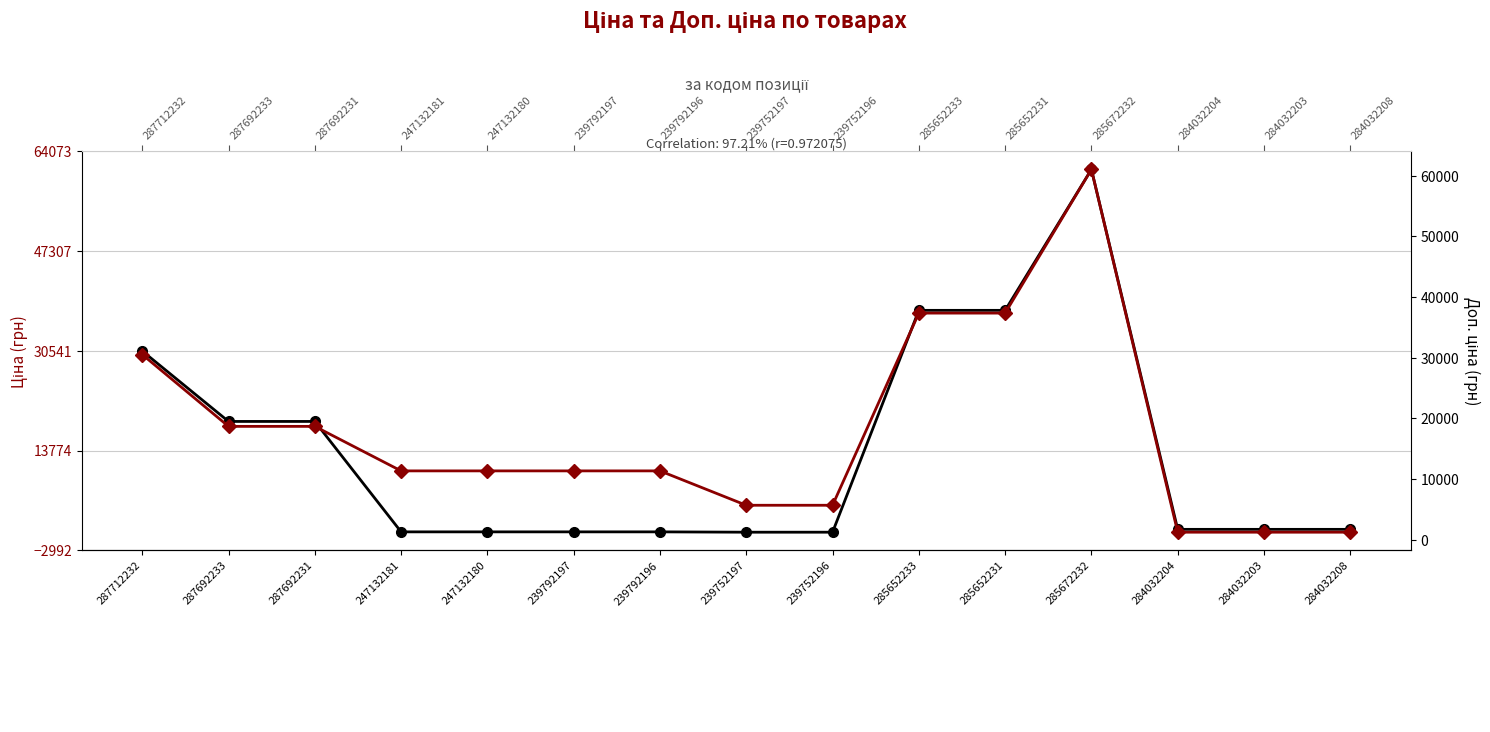

Which series has the largest total across all categories?

Доп. ціна